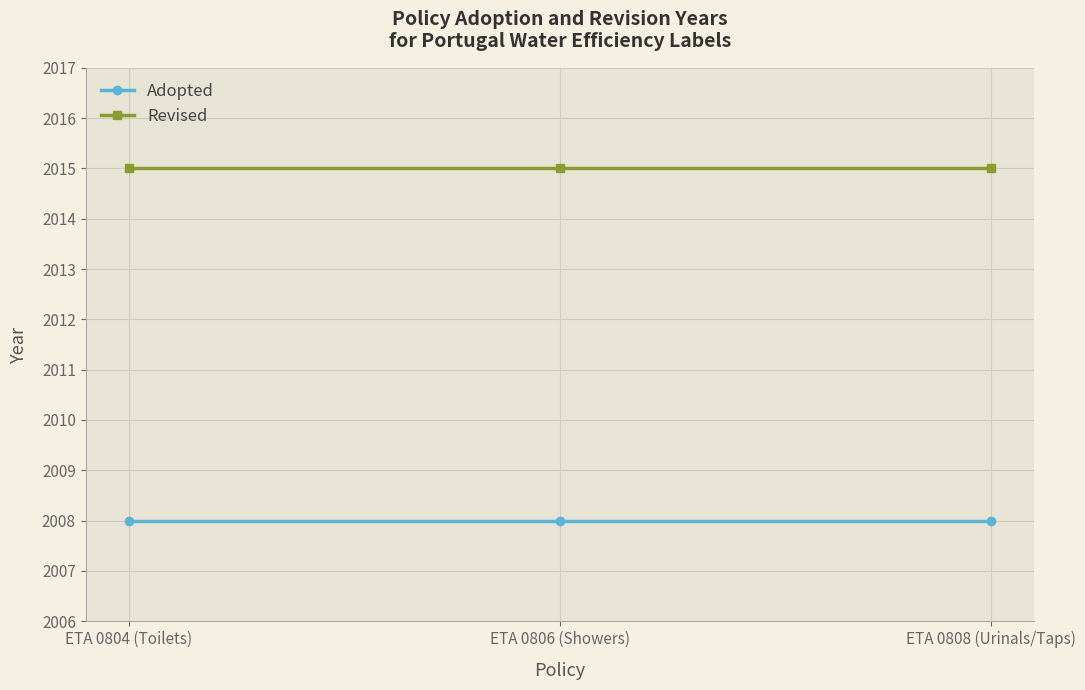

True or false: Adopted has a value of 416 at ETA 0808 (Urinals/Taps).

False